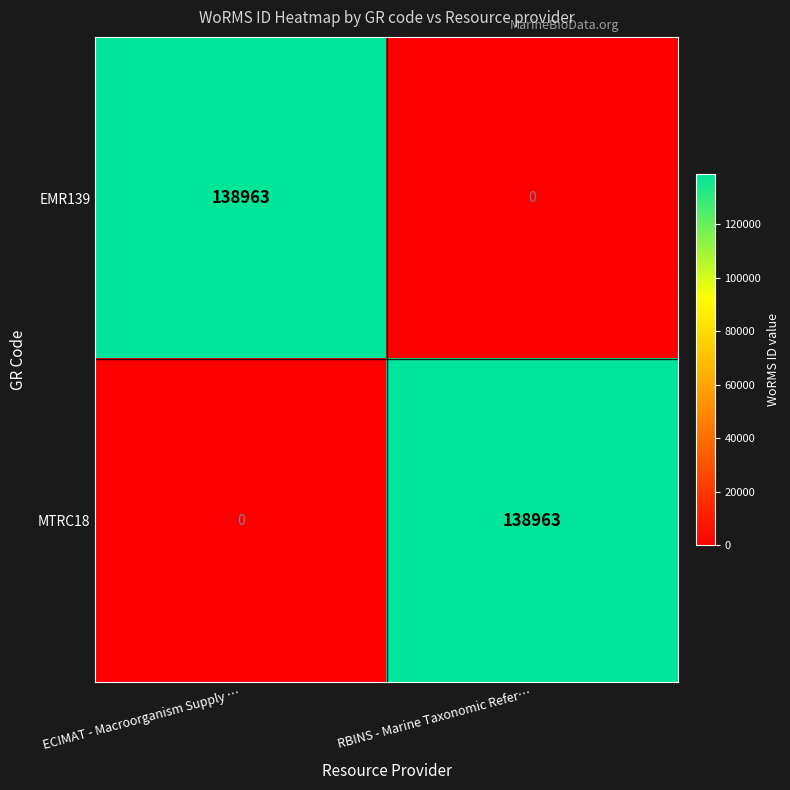

What is the difference between the highest and lowest values at ECIMAT - Macroorganism Supply …?

138963